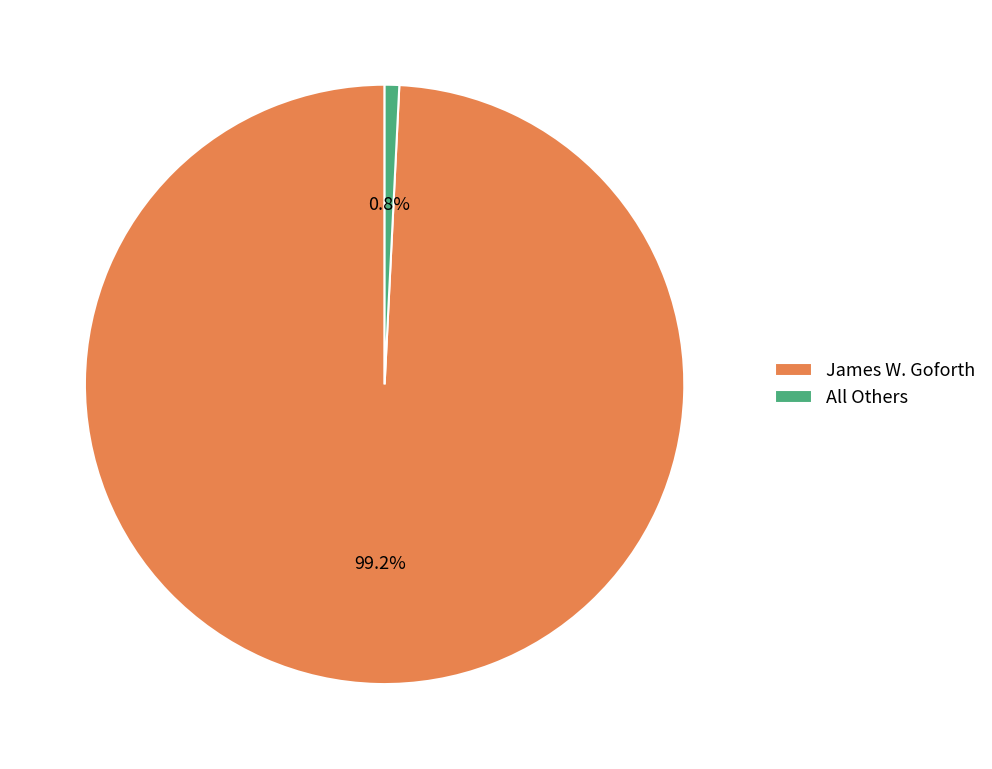

Approximately how many times larger is the value at James W. Goforth compared to All Others?

126.6